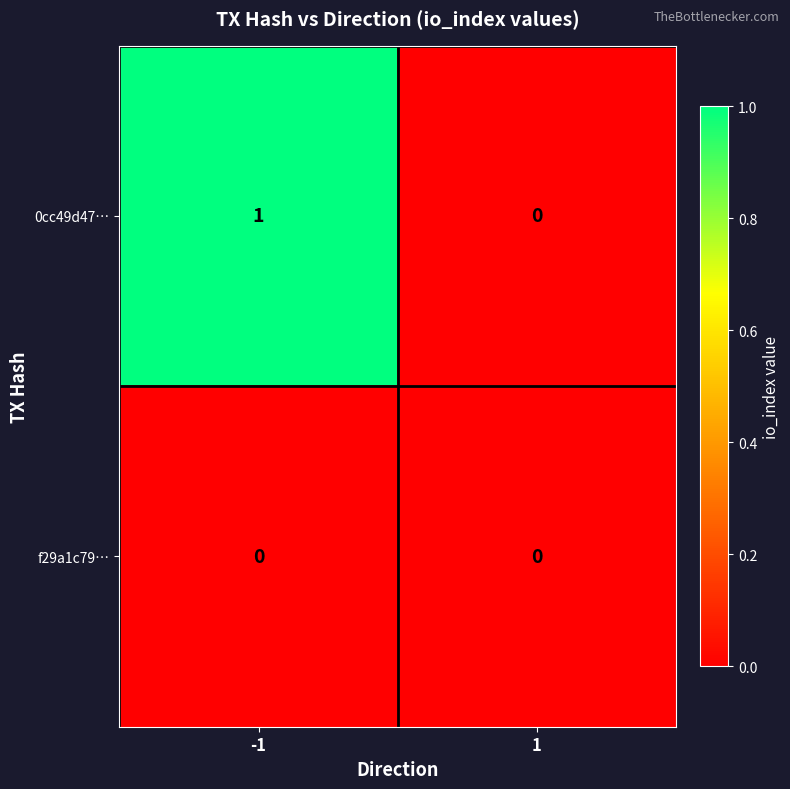

List the series in order of their peak value, lowest first.

f29a1c79…, 0cc49d47…